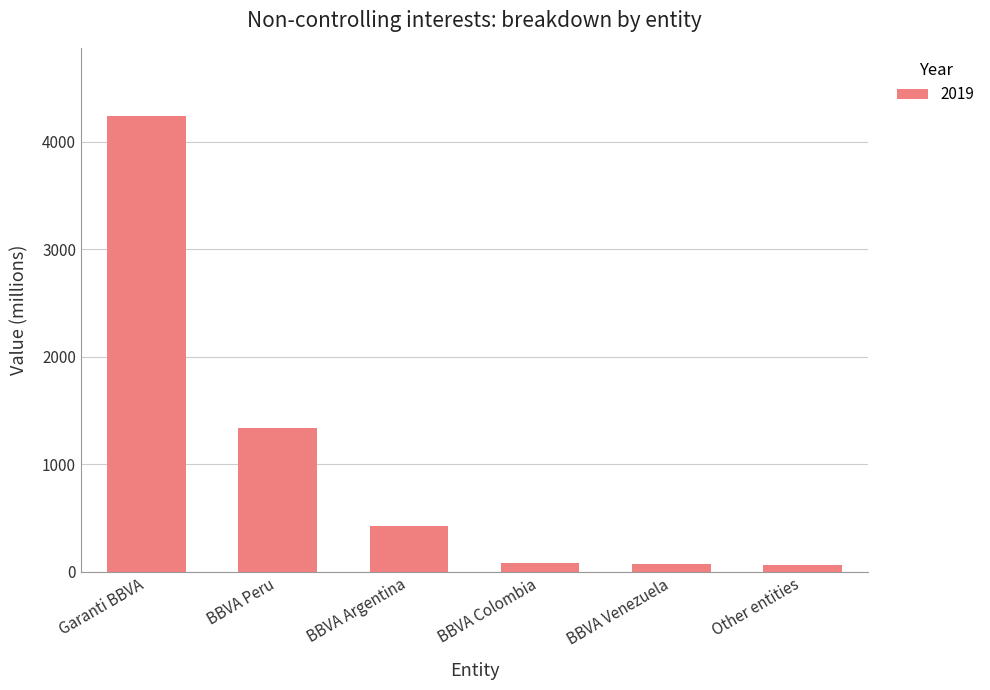

Which label corresponds to the largest value in the chart?

Garanti BBVA